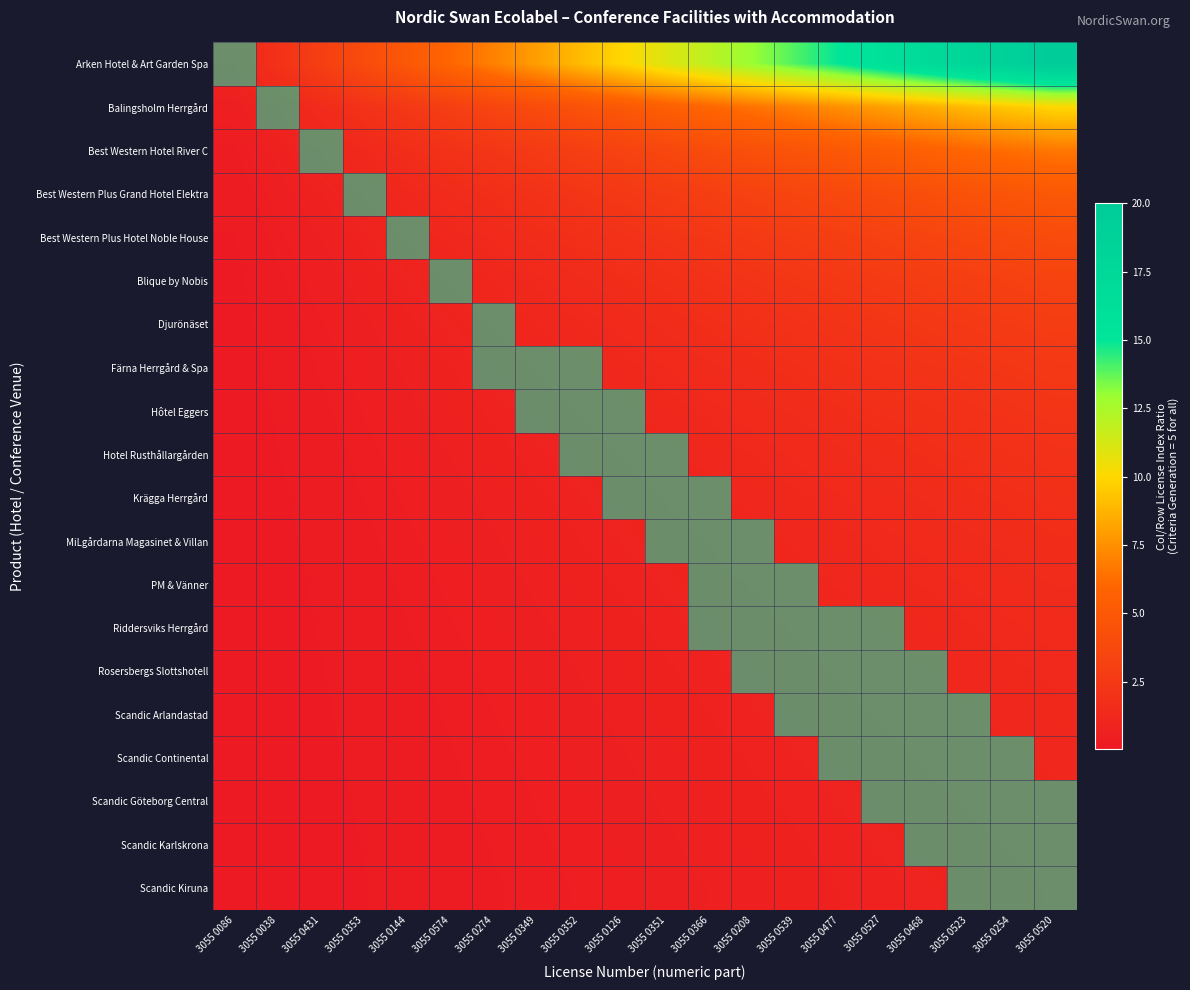

Reading left to right, list all the values displayed in this chart.

Arken Hotel & Art Garden Spa: 3055 0086=1.0	3055 0038=2.0	3055 0431=3.0	3055 0353=4.0	3055 0144=5.0	3055 0574=6.0	3055 0274=7.0	3055 0349=8.0	3055 0352=9.0	3055 0126=10.0	3055 0351=11.0	3055 0366=12.0	3055 0208=13.0	3055 0539=14.0	3055 0477=15.0	3055 0527=16.0	3055 0468=17.0	3055 0523=18.0	3055 0254=19.0	3055 0520=20.0
Balingsholm Herrgård: 3055 0086=0.5	3055 0038=1.0	3055 0431=1.5	3055 0353=2.0	3055 0144=2.5	3055 0574=3.0	3055 0274=3.5	3055 0349=4.0	3055 0352=4.5	3055 0126=5.0	3055 0351=5.5	3055 0366=6.0	3055 0208=6.5	3055 0539=7.0	3055 0477=7.5	3055 0527=8.0	3055 0468=8.5	3055 0523=9.0	3055 0254=9.5	3055 0520=10.0
Best Western Hotel River C: 3055 0086=0.3	3055 0038=0.7	3055 0431=1.0	3055 0353=1.3	3055 0144=1.7	3055 0574=2.0	3055 0274=2.3	3055 0349=2.7	3055 0352=3.0	3055 0126=3.3	3055 0351=3.7	3055 0366=4.0	3055 0208=4.3	3055 0539=4.7	3055 0477=5.0	3055 0527=5.3	3055 0468=5.7	3055 0523=6.0	3055 0254=6.3	3055 0520=6.7
Best Western Plus Grand Hotel Elektra: 3055 0086=0.2	3055 0038=0.5	3055 0431=0.7	3055 0353=1.0	3055 0144=1.2	3055 0574=1.5	3055 0274=1.7	3055 0349=2.0	3055 0352=2.2	3055 0126=2.5	3055 0351=2.8	3055 0366=3.0	3055 0208=3.2	3055 0539=3.5	3055 0477=3.8	3055 0527=4.0	3055 0468=4.2	3055 0523=4.5	3055 0254=4.7	3055 0520=5.0
Best Western Plus Hotel Noble House: 3055 0086=0.2	3055 0038=0.4	3055 0431=0.6	3055 0353=0.8	3055 0144=1.0	3055 0574=1.2	3055 0274=1.4	3055 0349=1.6	3055 0352=1.8	3055 0126=2.0	3055 0351=2.2	3055 0366=2.4	3055 0208=2.6	3055 0539=2.8	3055 0477=3.0	3055 0527=3.2	3055 0468=3.4	3055 0523=3.6	3055 0254=3.8	3055 0520=4.0
Blique by Nobis: 3055 0086=0.2	3055 0038=0.3	3055 0431=0.5	3055 0353=0.7	3055 0144=0.8	3055 0574=1.0	3055 0274=1.2	3055 0349=1.3	3055 0352=1.5	3055 0126=1.7	3055 0351=1.8	3055 0366=2.0	3055 0208=2.2	3055 0539=2.3	3055 0477=2.5	3055 0527=2.7	3055 0468=2.8	3055 0523=3.0	3055 0254=3.2	3055 0520=3.3
Djurönäset: 3055 0086=0.1	3055 0038=0.3	3055 0431=0.4	3055 0353=0.6	3055 0144=0.7	3055 0574=0.9	3055 0274=1.0	3055 0349=1.1	3055 0352=1.3	3055 0126=1.4	3055 0351=1.6	3055 0366=1.7	3055 0208=1.9	3055 0539=2.0	3055 0477=2.1	3055 0527=2.3	3055 0468=2.4	3055 0523=2.6	3055 0254=2.7	3055 0520=2.9
Färna Herrgård & Spa: 3055 0086=0.1	3055 0038=0.2	3055 0431=0.4	3055 0353=0.5	3055 0144=0.6	3055 0574=0.7	3055 0274=0.9	3055 0349=1.0	3055 0352=1.1	3055 0126=1.2	3055 0351=1.4	3055 0366=1.5	3055 0208=1.6	3055 0539=1.7	3055 0477=1.9	3055 0527=2.0	3055 0468=2.1	3055 0523=2.2	3055 0254=2.4	3055 0520=2.5
Hôtel Eggers: 3055 0086=0.1	3055 0038=0.2	3055 0431=0.3	3055 0353=0.4	3055 0144=0.6	3055 0574=0.7	3055 0274=0.8	3055 0349=0.9	3055 0352=1.0	3055 0126=1.1	3055 0351=1.2	3055 0366=1.3	3055 0208=1.4	3055 0539=1.6	3055 0477=1.7	3055 0527=1.8	3055 0468=1.9	3055 0523=2.0	3055 0254=2.1	3055 0520=2.2
Hotel Rusthållargården: 3055 0086=0.1	3055 0038=0.2	3055 0431=0.3	3055 0353=0.4	3055 0144=0.5	3055 0574=0.6	3055 0274=0.7	3055 0349=0.8	3055 0352=0.9	3055 0126=1.0	3055 0351=1.1	3055 0366=1.2	3055 0208=1.3	3055 0539=1.4	3055 0477=1.5	3055 0527=1.6	3055 0468=1.7	3055 0523=1.8	3055 0254=1.9	3055 0520=2.0
Krägga Herrgård: 3055 0086=0.1	3055 0038=0.2	3055 0431=0.3	3055 0353=0.4	3055 0144=0.5	3055 0574=0.5	3055 0274=0.6	3055 0349=0.7	3055 0352=0.8	3055 0126=0.9	3055 0351=1.0	3055 0366=1.1	3055 0208=1.2	3055 0539=1.3	3055 0477=1.4	3055 0527=1.5	3055 0468=1.5	3055 0523=1.6	3055 0254=1.7	3055 0520=1.8
MiLgårdarna Magasinet & Villan: 3055 0086=0.1	3055 0038=0.2	3055 0431=0.2	3055 0353=0.3	3055 0144=0.4	3055 0574=0.5	3055 0274=0.6	3055 0349=0.7	3055 0352=0.8	3055 0126=0.8	3055 0351=0.9	3055 0366=1.0	3055 0208=1.1	3055 0539=1.2	3055 0477=1.2	3055 0527=1.3	3055 0468=1.4	3055 0523=1.5	3055 0254=1.6	3055 0520=1.7
PM & Vänner: 3055 0086=0.1	3055 0038=0.2	3055 0431=0.2	3055 0353=0.3	3055 0144=0.4	3055 0574=0.5	3055 0274=0.5	3055 0349=0.6	3055 0352=0.7	3055 0126=0.8	3055 0351=0.8	3055 0366=0.9	3055 0208=1.0	3055 0539=1.1	3055 0477=1.2	3055 0527=1.2	3055 0468=1.3	3055 0523=1.4	3055 0254=1.5	3055 0520=1.5
Riddersviks Herrgård: 3055 0086=0.1	3055 0038=0.1	3055 0431=0.2	3055 0353=0.3	3055 0144=0.4	3055 0574=0.4	3055 0274=0.5	3055 0349=0.6	3055 0352=0.6	3055 0126=0.7	3055 0351=0.8	3055 0366=0.9	3055 0208=0.9	3055 0539=1.0	3055 0477=1.1	3055 0527=1.1	3055 0468=1.2	3055 0523=1.3	3055 0254=1.4	3055 0520=1.4
Rosersbergs Slottshotell: 3055 0086=0.1	3055 0038=0.1	3055 0431=0.2	3055 0353=0.3	3055 0144=0.3	3055 0574=0.4	3055 0274=0.5	3055 0349=0.5	3055 0352=0.6	3055 0126=0.7	3055 0351=0.7	3055 0366=0.8	3055 0208=0.9	3055 0539=0.9	3055 0477=1.0	3055 0527=1.1	3055 0468=1.1	3055 0523=1.2	3055 0254=1.3	3055 0520=1.3
Scandic Arlandastad: 3055 0086=0.1	3055 0038=0.1	3055 0431=0.2	3055 0353=0.2	3055 0144=0.3	3055 0574=0.4	3055 0274=0.4	3055 0349=0.5	3055 0352=0.6	3055 0126=0.6	3055 0351=0.7	3055 0366=0.7	3055 0208=0.8	3055 0539=0.9	3055 0477=0.9	3055 0527=1.0	3055 0468=1.1	3055 0523=1.1	3055 0254=1.2	3055 0520=1.2
Scandic Continental: 3055 0086=0.1	3055 0038=0.1	3055 0431=0.2	3055 0353=0.2	3055 0144=0.3	3055 0574=0.4	3055 0274=0.4	3055 0349=0.5	3055 0352=0.5	3055 0126=0.6	3055 0351=0.6	3055 0366=0.7	3055 0208=0.8	3055 0539=0.8	3055 0477=0.9	3055 0527=0.9	3055 0468=1.0	3055 0523=1.1	3055 0254=1.1	3055 0520=1.2
Scandic Göteborg Central: 3055 0086=0.1	3055 0038=0.1	3055 0431=0.2	3055 0353=0.2	3055 0144=0.3	3055 0574=0.3	3055 0274=0.4	3055 0349=0.4	3055 0352=0.5	3055 0126=0.6	3055 0351=0.6	3055 0366=0.7	3055 0208=0.7	3055 0539=0.8	3055 0477=0.8	3055 0527=0.9	3055 0468=0.9	3055 0523=1.0	3055 0254=1.1	3055 0520=1.1
Scandic Karlskrona: 3055 0086=0.1	3055 0038=0.1	3055 0431=0.2	3055 0353=0.2	3055 0144=0.3	3055 0574=0.3	3055 0274=0.4	3055 0349=0.4	3055 0352=0.5	3055 0126=0.5	3055 0351=0.6	3055 0366=0.6	3055 0208=0.7	3055 0539=0.7	3055 0477=0.8	3055 0527=0.8	3055 0468=0.9	3055 0523=0.9	3055 0254=1.0	3055 0520=1.1
Scandic Kiruna: 3055 0086=0.1	3055 0038=0.1	3055 0431=0.1	3055 0353=0.2	3055 0144=0.2	3055 0574=0.3	3055 0274=0.3	3055 0349=0.4	3055 0352=0.5	3055 0126=0.5	3055 0351=0.6	3055 0366=0.6	3055 0208=0.7	3055 0539=0.7	3055 0477=0.8	3055 0527=0.8	3055 0468=0.8	3055 0523=0.9	3055 0254=0.9	3055 0520=1.0